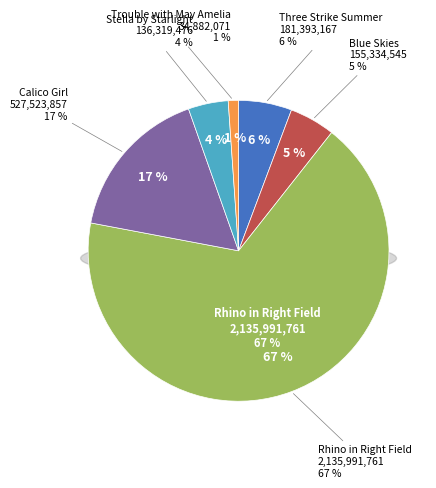

Which slice is the smallest?

Trouble with May Amelia